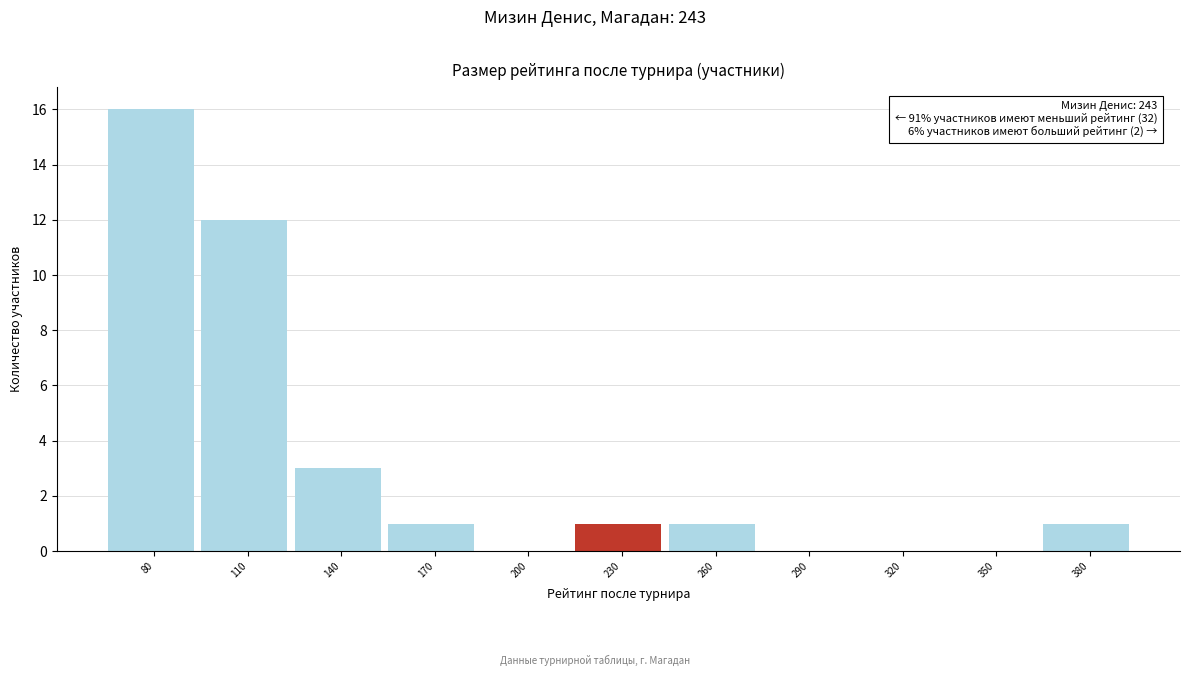

Reading right to left, transcribe all the data shown in this chart.

380=1	350=0	320=0	290=0	260=1	230=1	200=0	170=1	140=3	110=12	80=16